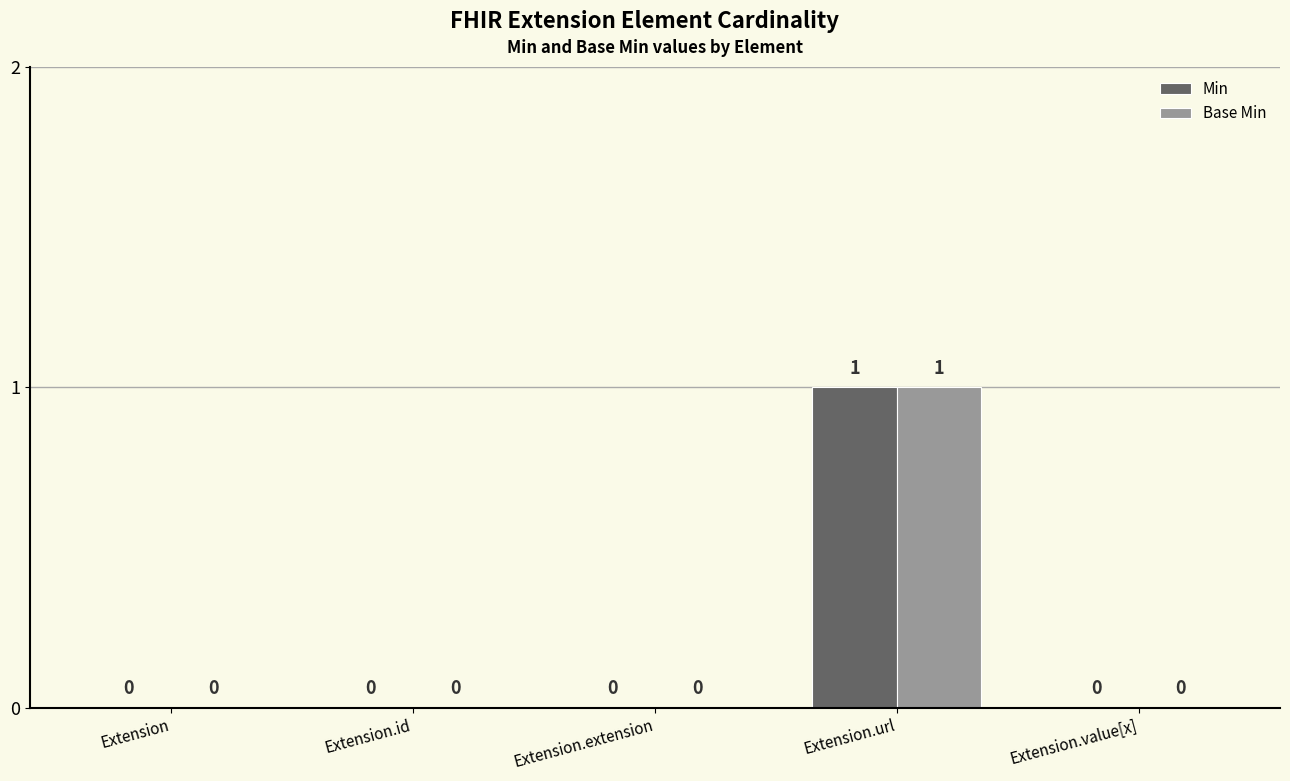

At which category is the sum across all series the highest?

Extension.url